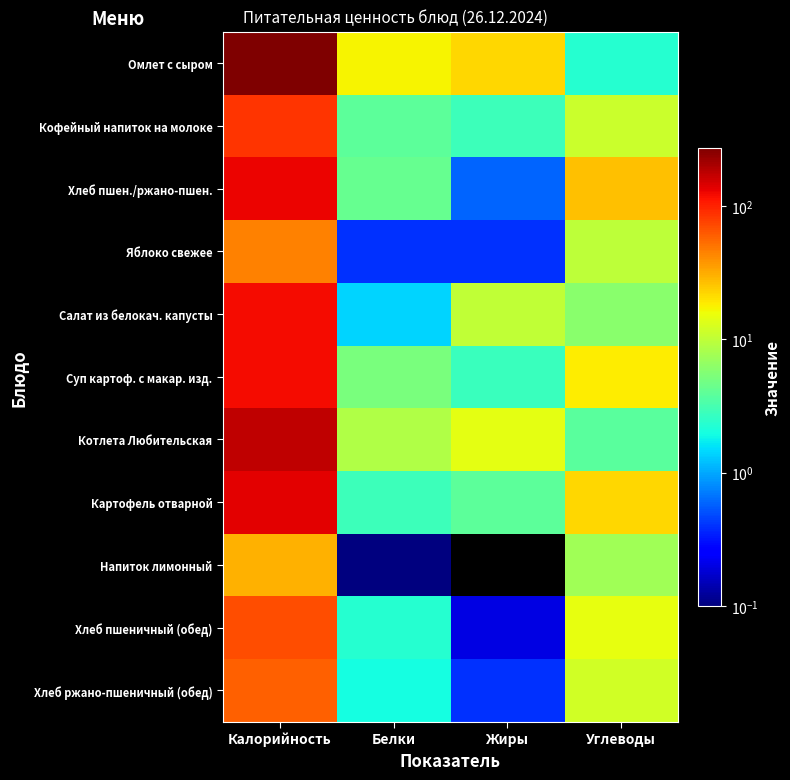

What is the maximum value shown in the chart?

274.8